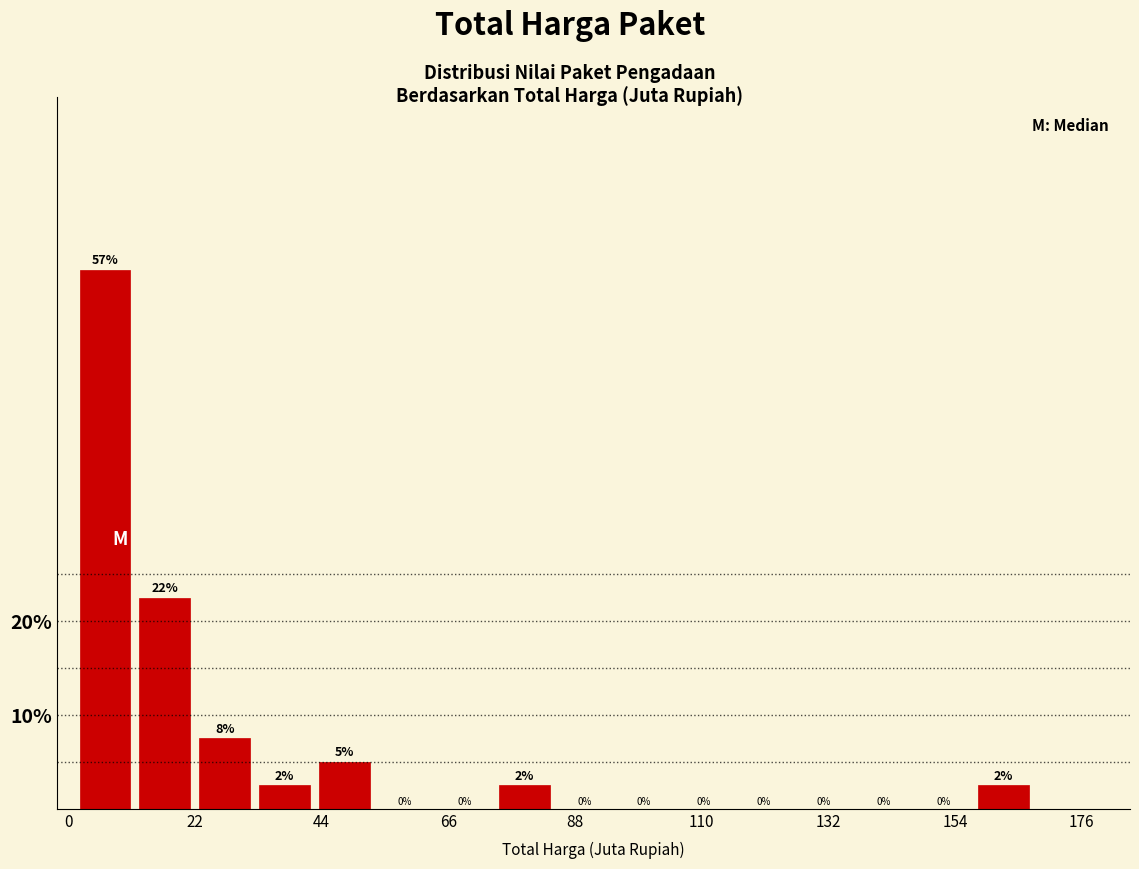

Read against the x-axis, roughly where is the centre of the tallest bar?

5